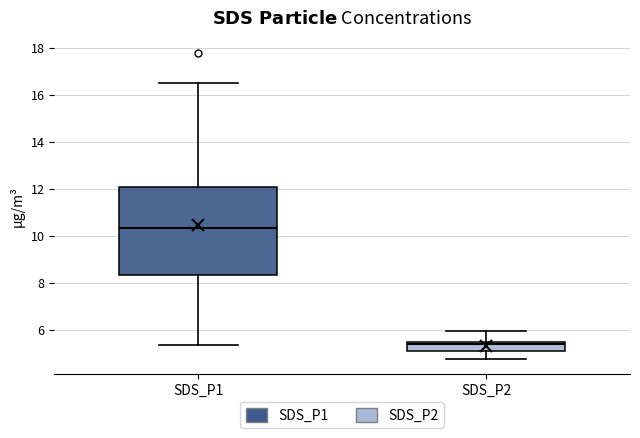

Reading left to right, transcribe this box plot: for each box, give where its median line is, the range the box spans, and where its two whiskers end, as read against the y-axis. The values are not printed on the chart, so give them approximately, as read against the axis.

SDS_P1: median 10.4, box 8.4 to 12.0, whiskers 5.4 to 16.4
SDS_P2: median 5.4 (just below the box's upper edge), box 5.2 to 5.4, whiskers 4.8 to 6.0